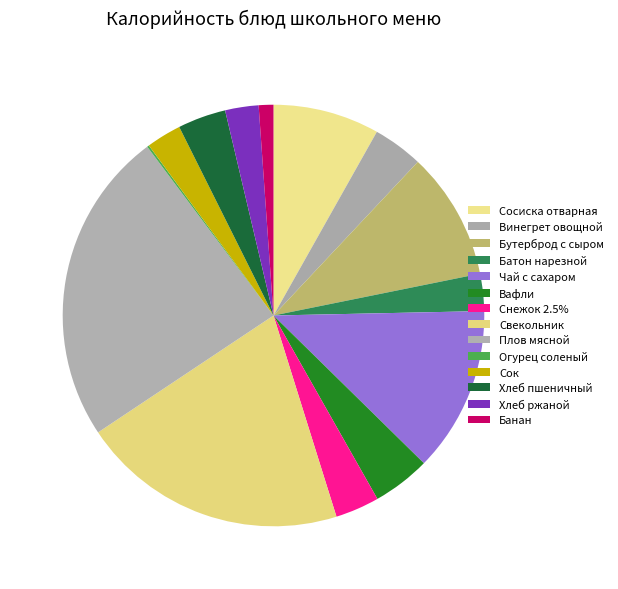

What is the change in value from Винегрет овощной to Батон нарезной?

-32